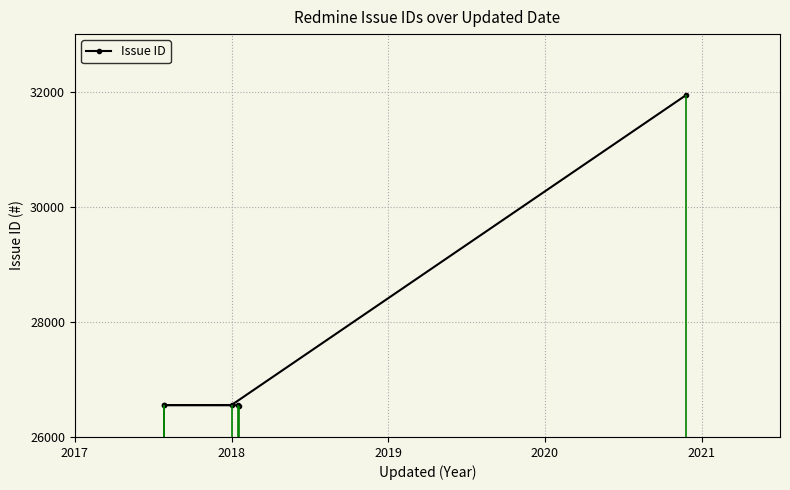

What is the smallest value displayed?

26530